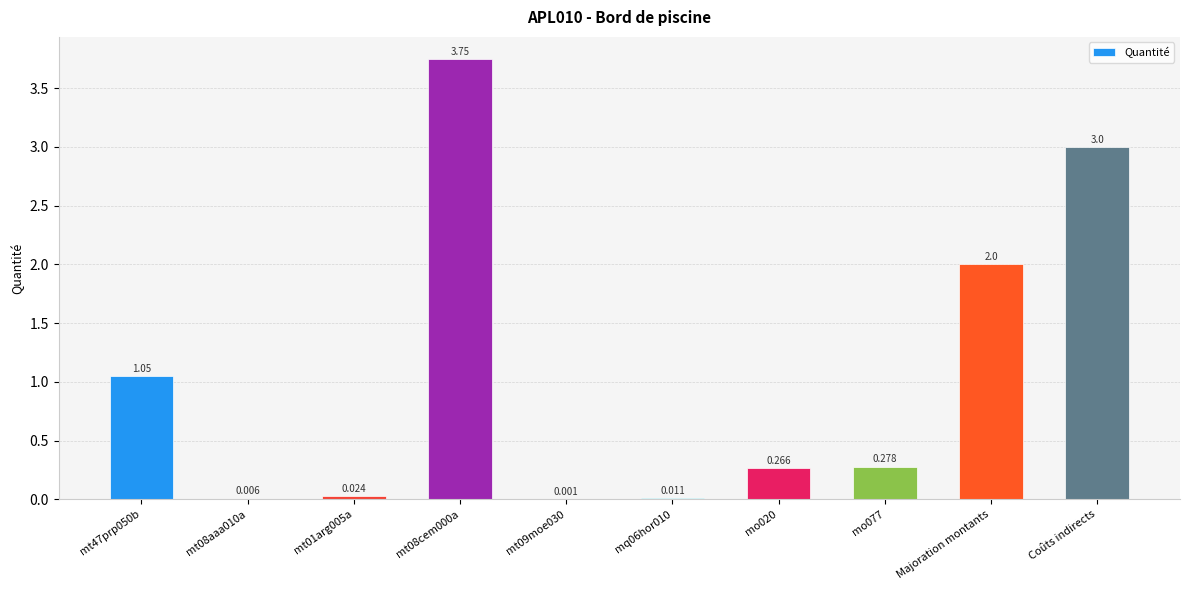

What is the change in value from mt08cem000a to mt09moe030?

-3.7